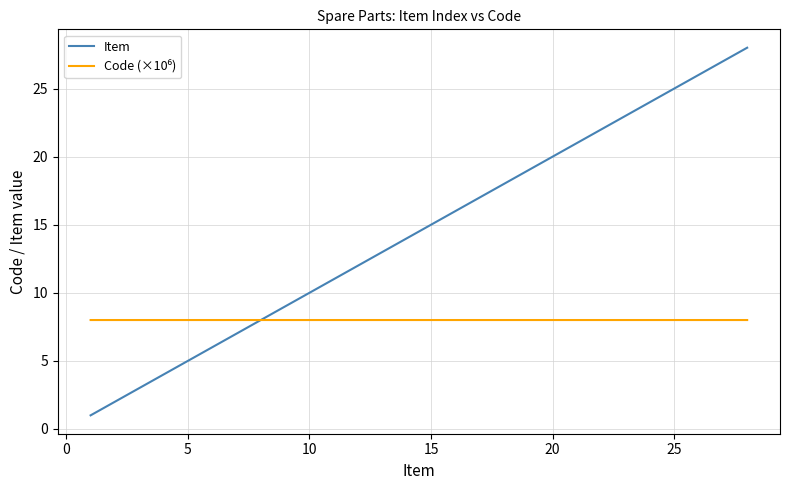

Which series has the largest total across all categories?

Item